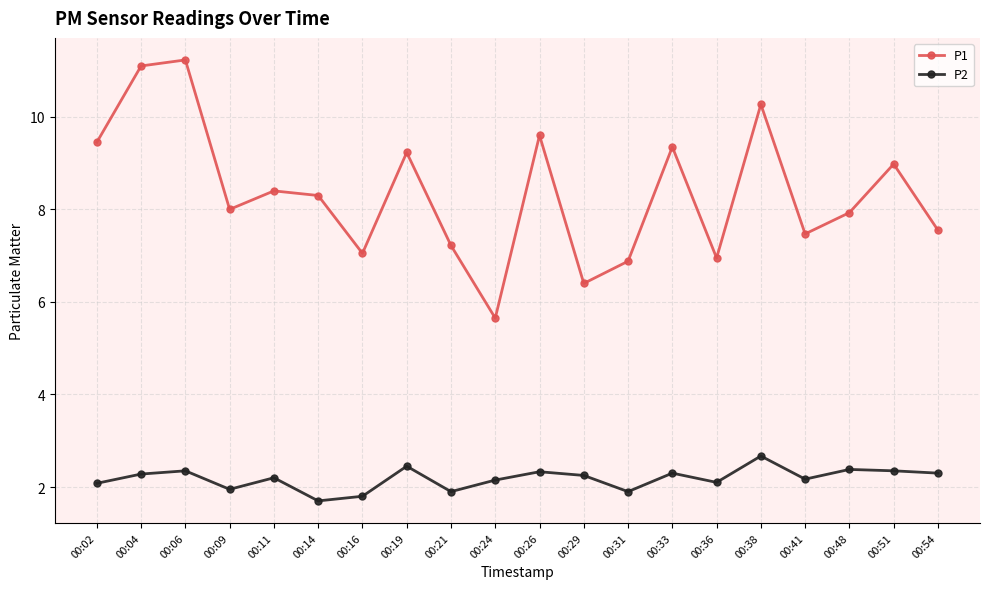

List the series in order of their peak value, lowest first.

P2, P1